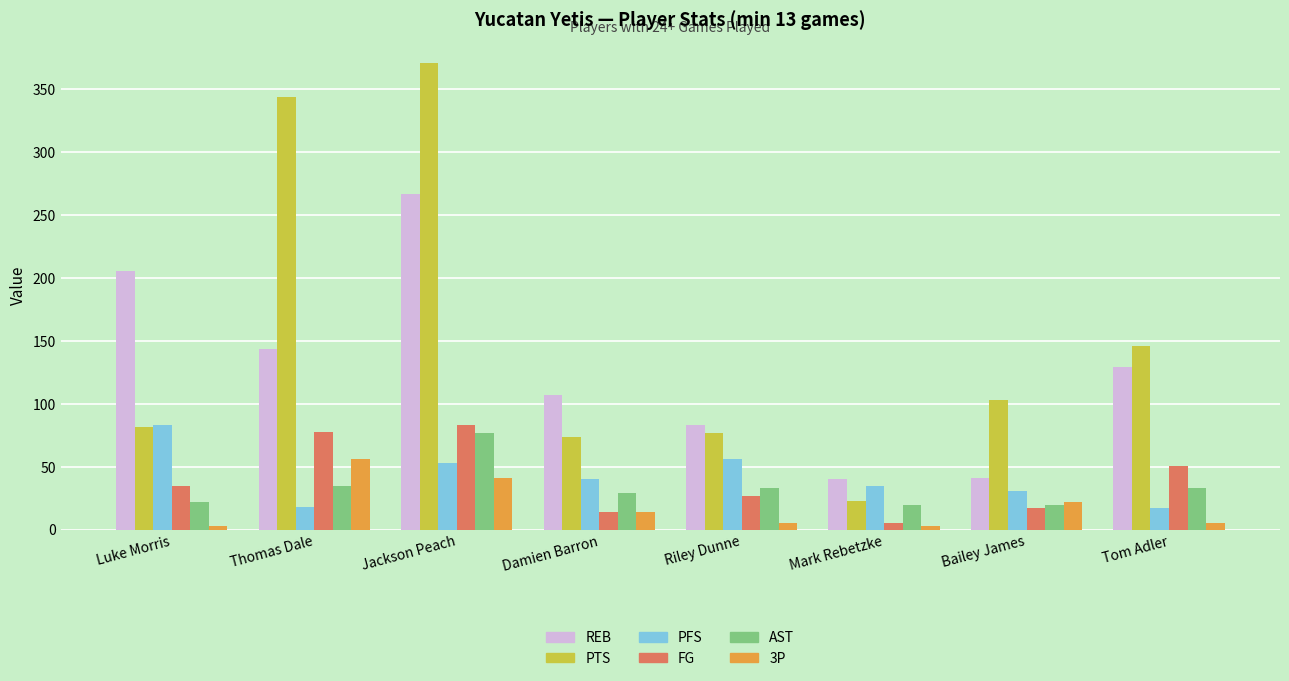

How many groups of bars are there?

8